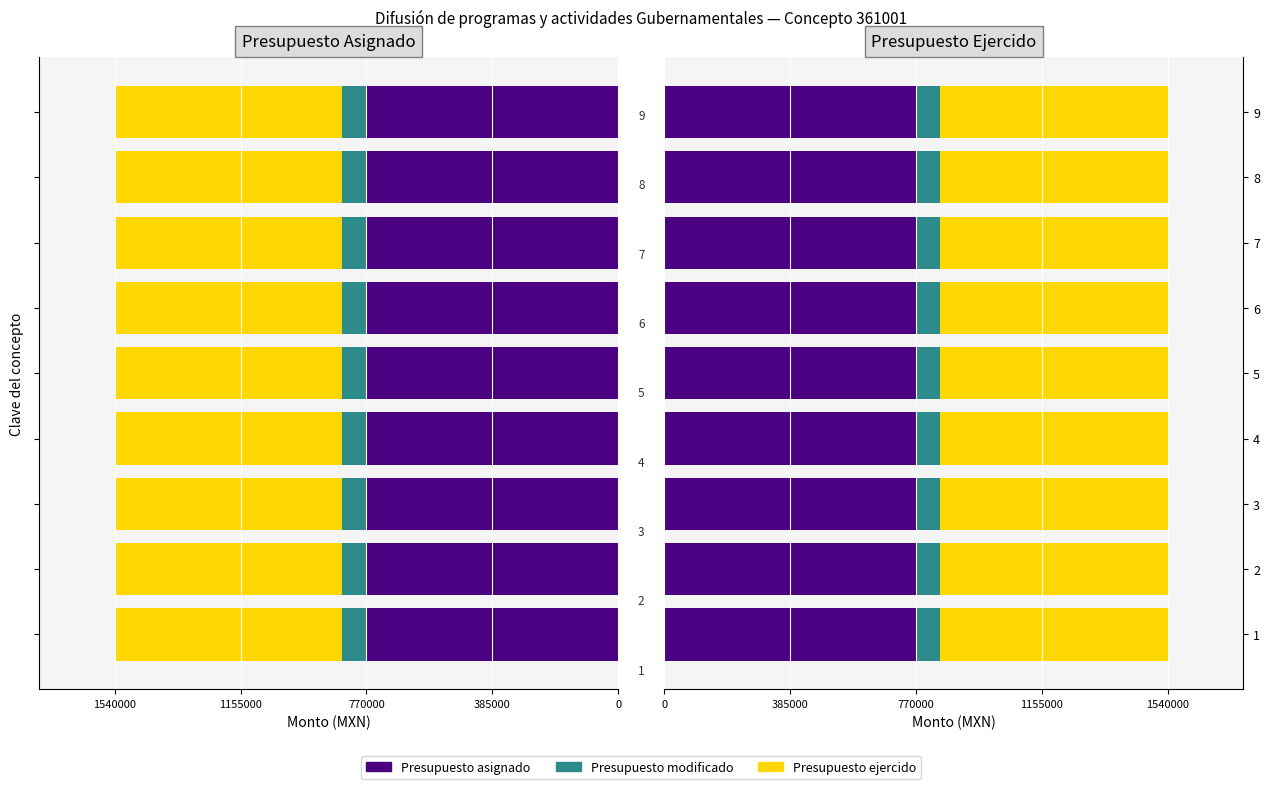

Read the Presupuesto ejercido value at 7.

696217